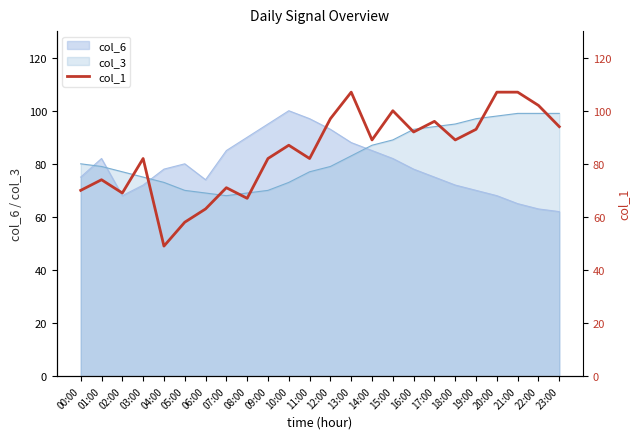

What is the maximum value for col_3?

99